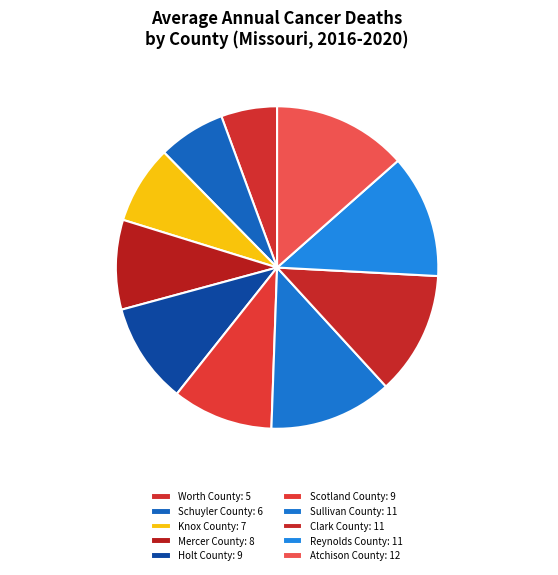

To the nearest percent, what is the difference between the largest and smallest slice percentages?

8%